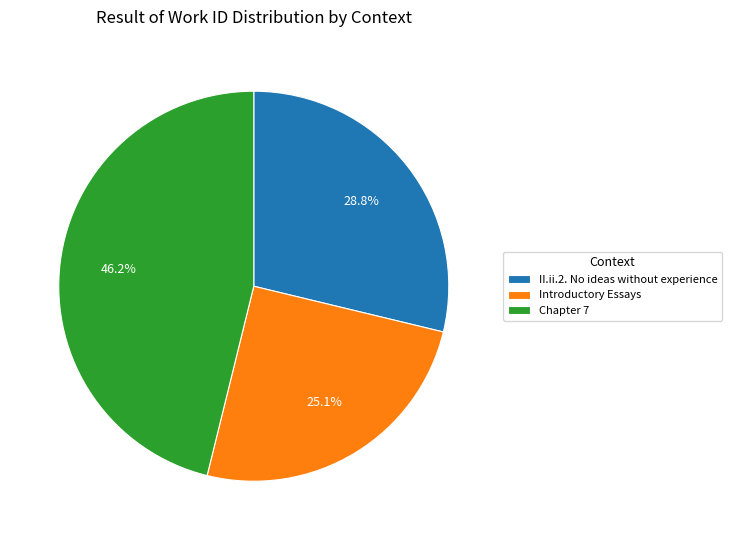

What percentage is the Introductory Essays slice, to the nearest percent?

25%